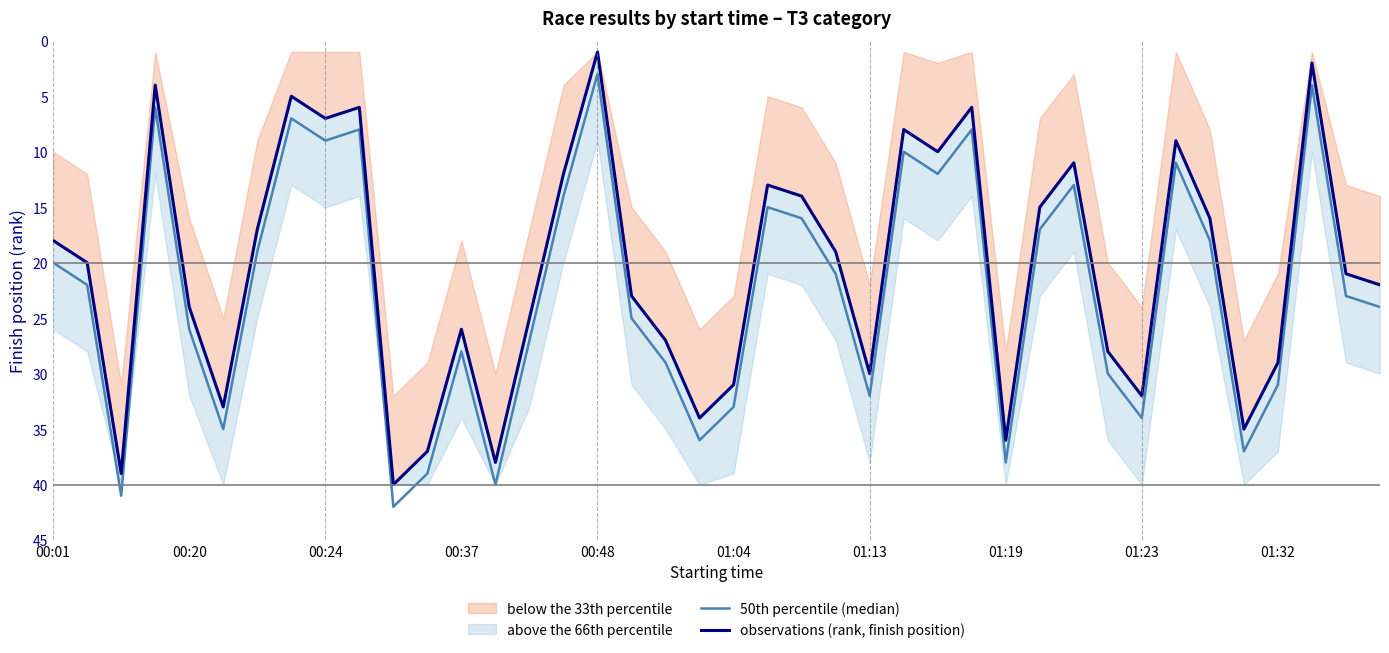

What is the difference between the 50th percentile (median) values at 11 and 31?

9